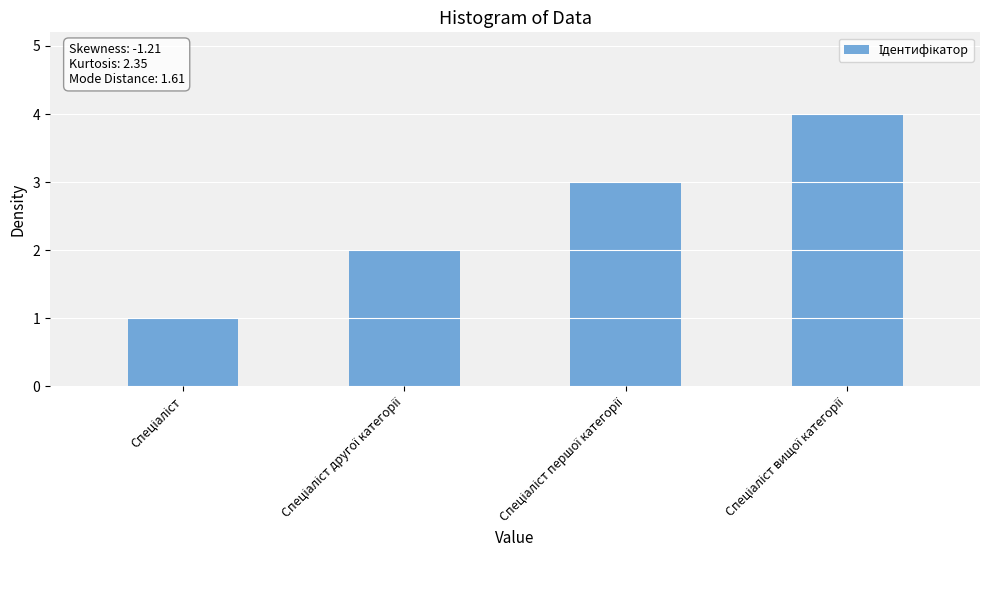

Reading left to right, extract all data points from this chart.

1	2	3	4